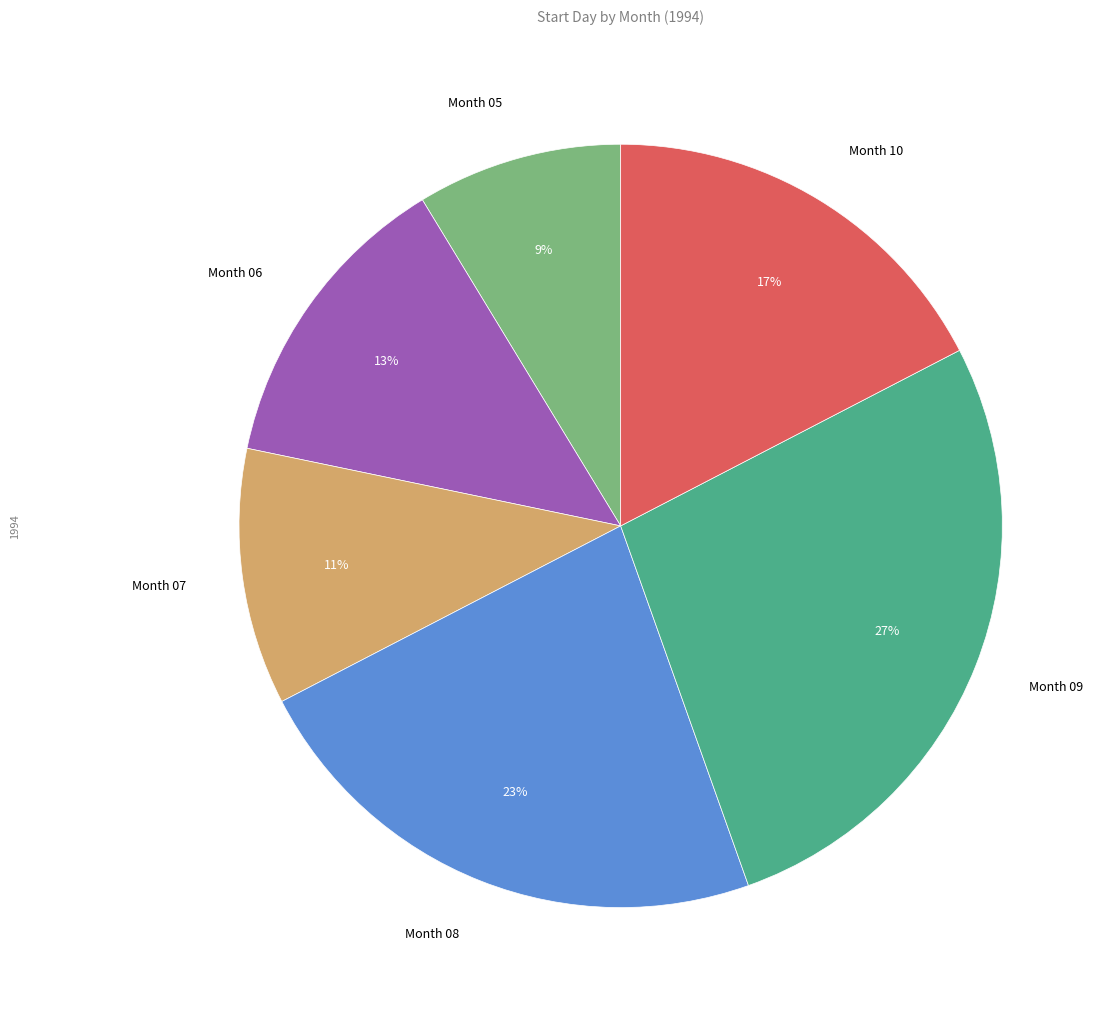

Is there any slice that represents more than half of the pie?

No